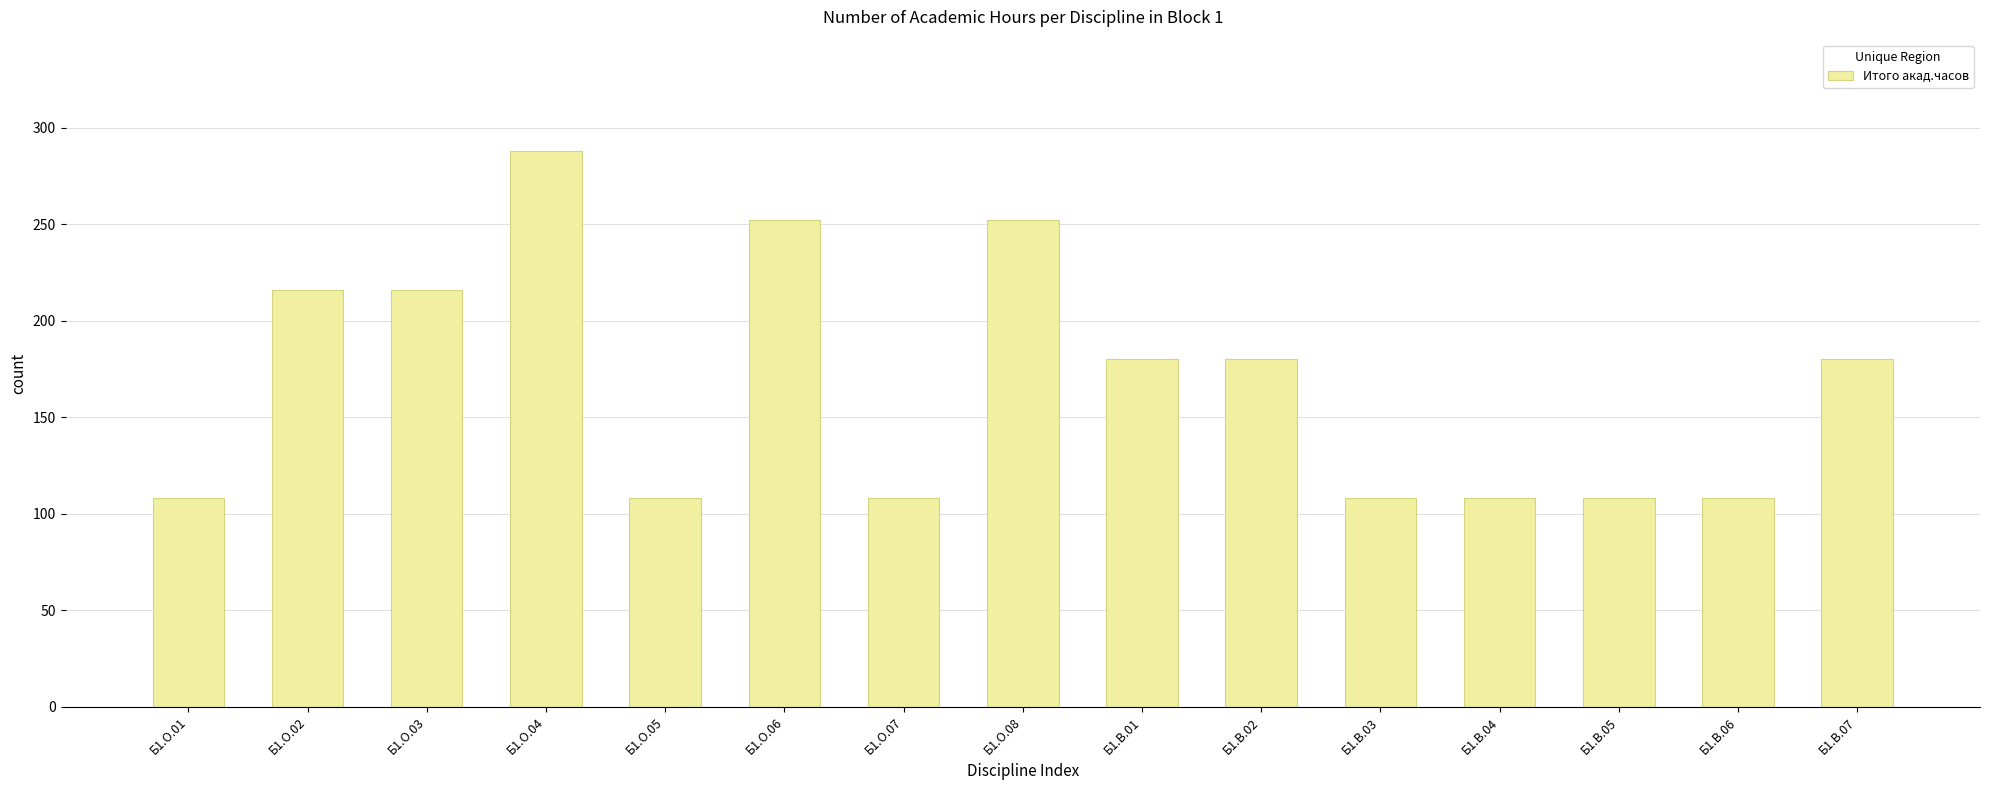

Where does the data first go above 180?

Б1.О.02